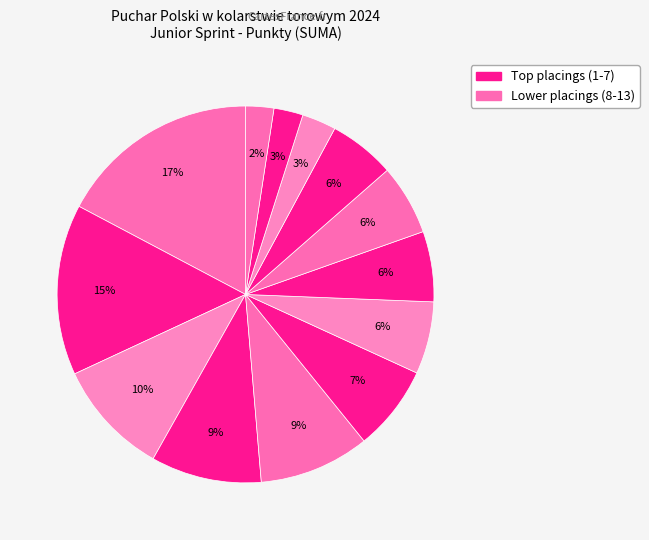

Count the number of slices in the pie.

13